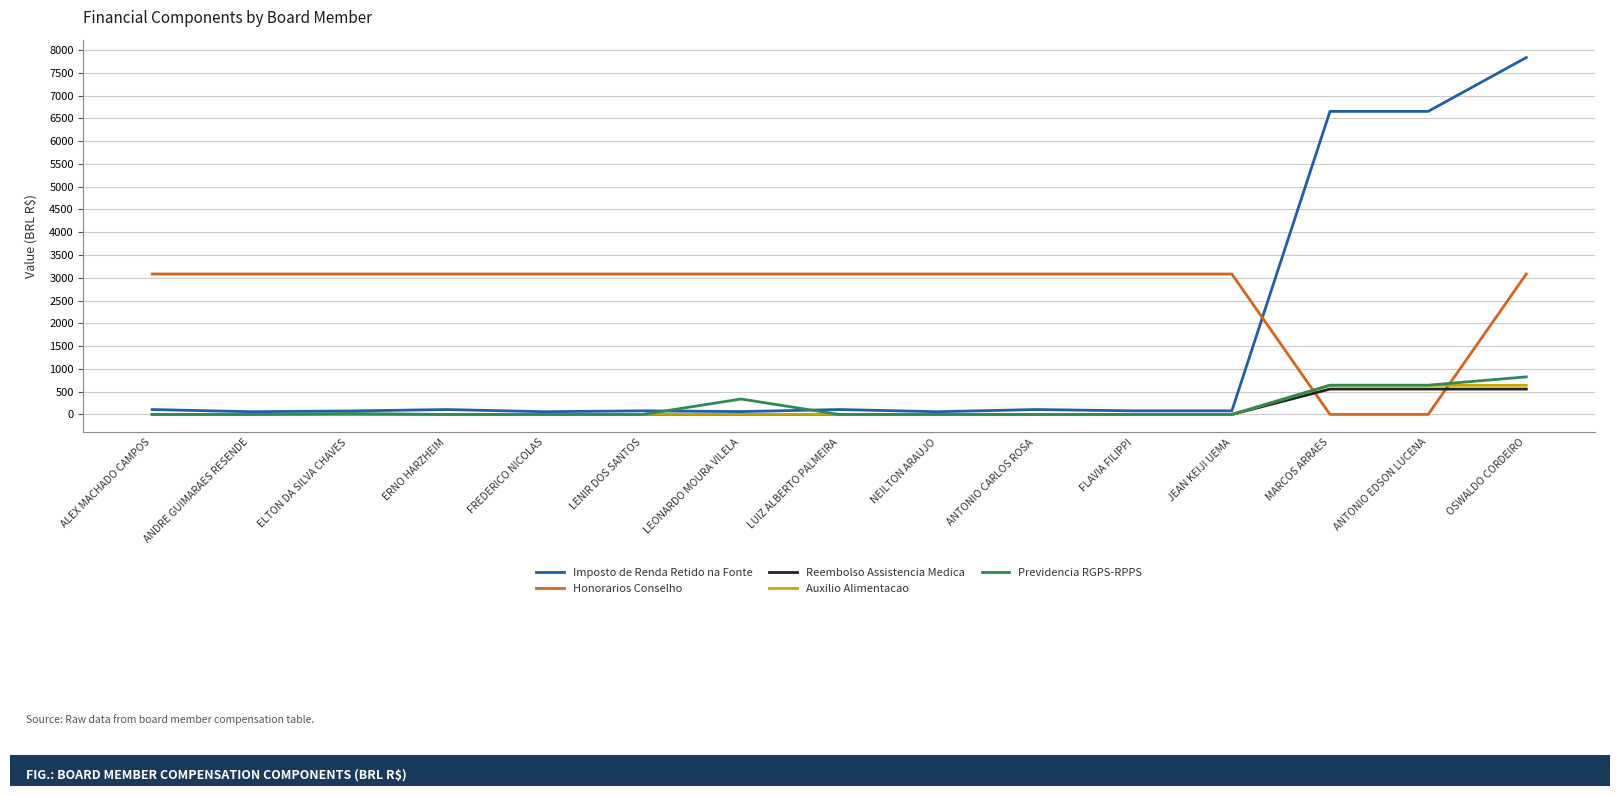

Is the value of Reembolso Assistencia Medica at LEONARDO MOURA VILELA greater than the value of Auxilio Alimentacao at OSWALDO CORDEIRO?

No